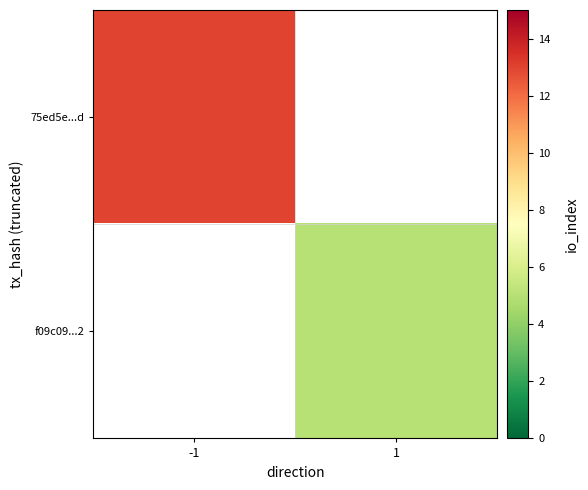

At how many categories does at least one series exceed 6?

1